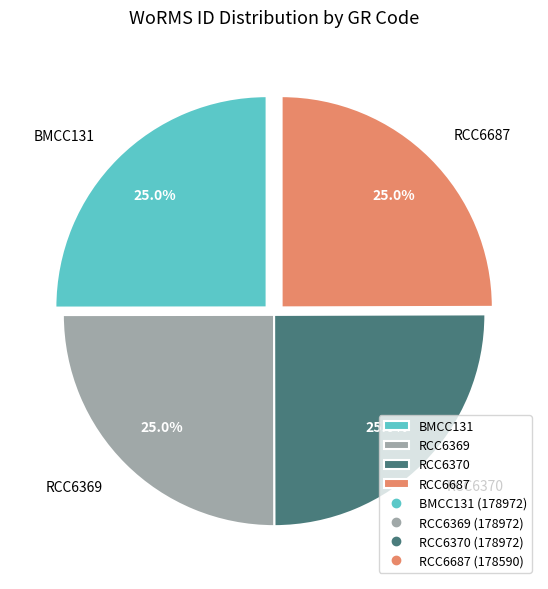

What is the ratio of the value at RCC6369 to the value at RCC6370?

1.0